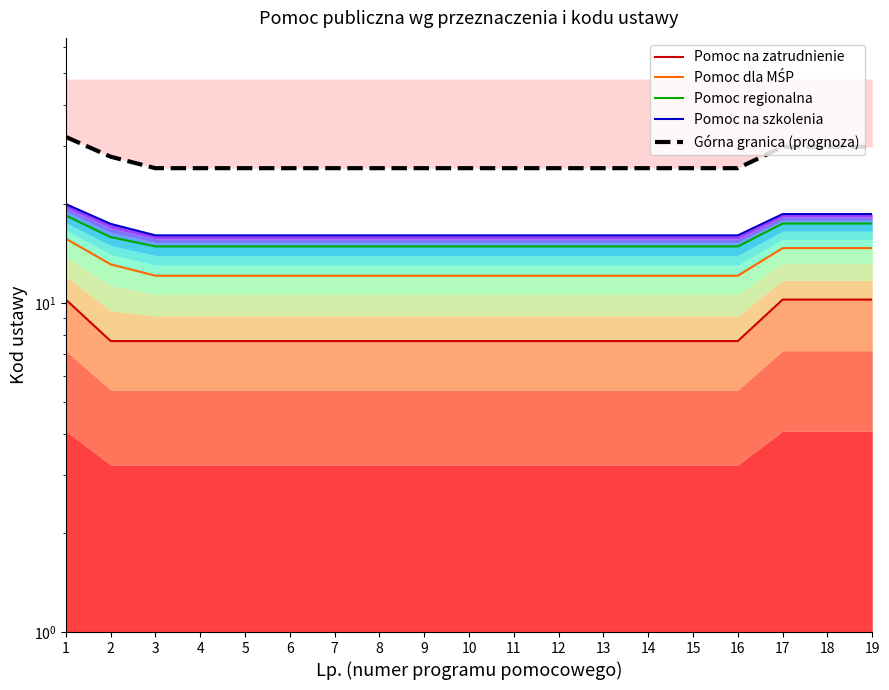

Read the Górna granica (prognoza) value at 15.

25.7